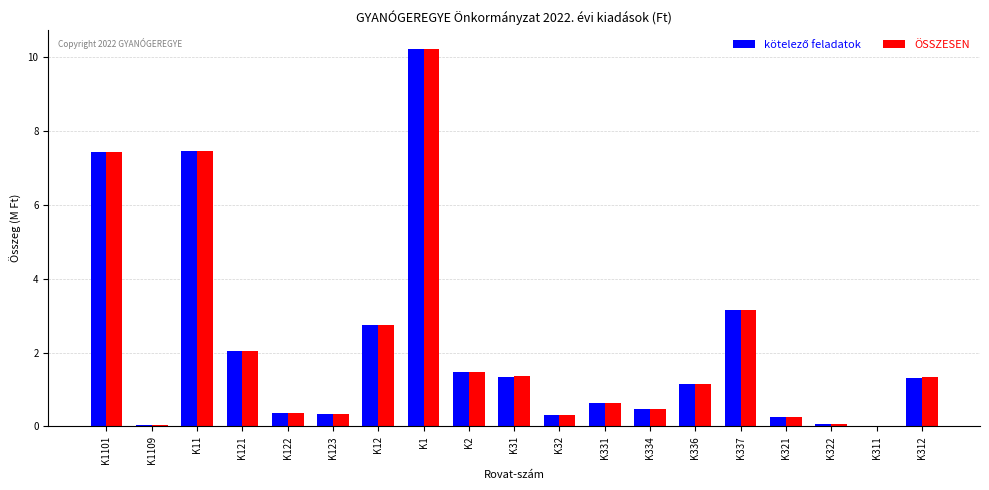

The value of ÖSSZESEN at K334 is 0.5. True or false?

True